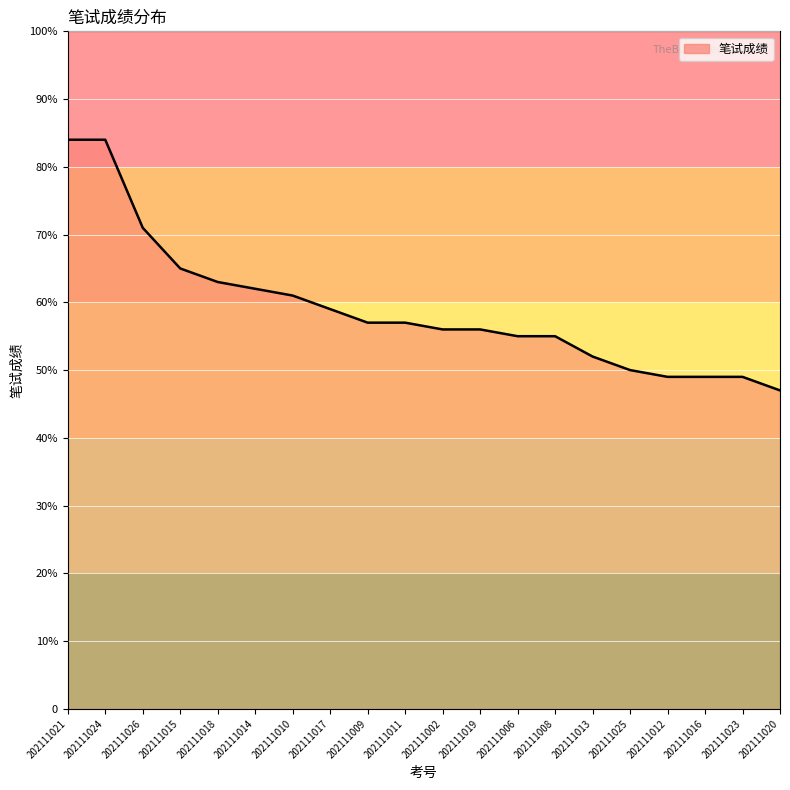

Does the chart display data point markers on the line(s)?

No